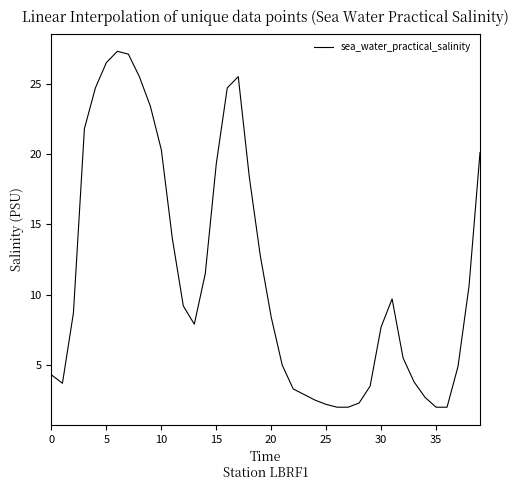

True or false: the data has more than 1 interior local peaks.

True